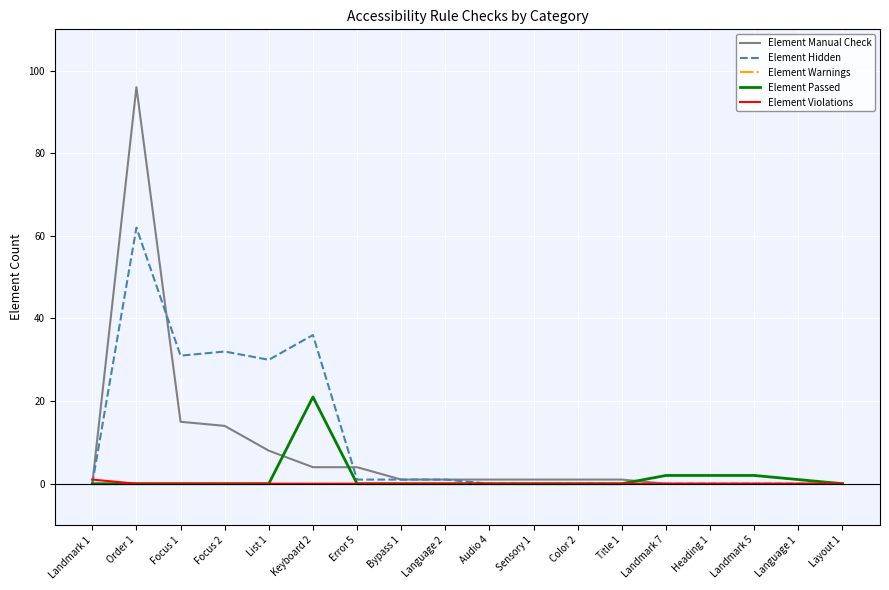

What is the spread (max minus min) of values at Landmark 7?

2